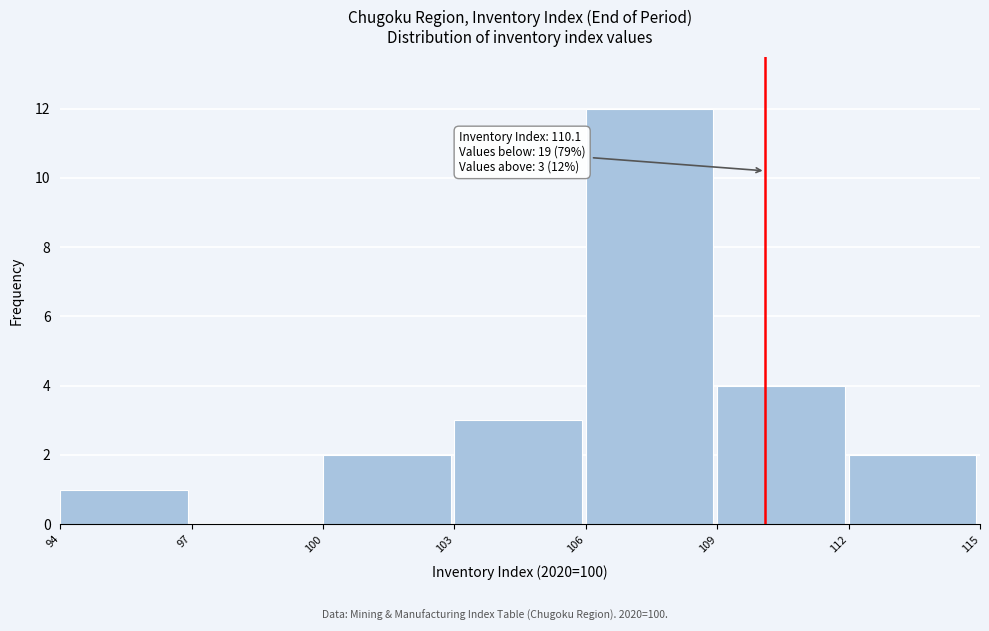

Which range on the x-axis has the tallest bar?

106 to 109